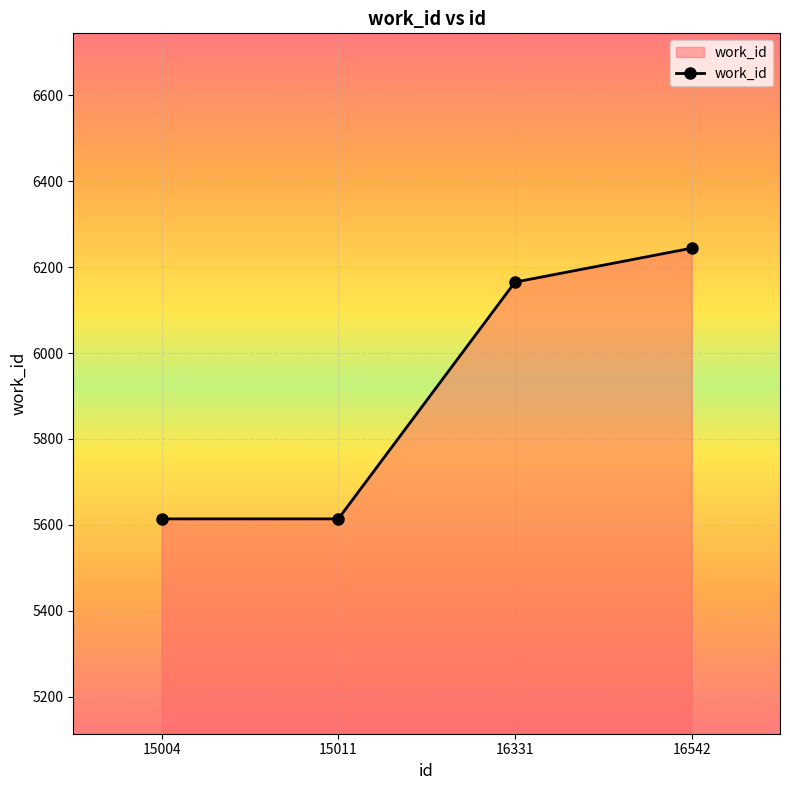

Reading left to right, list all the values displayed in this chart.

15004=5614	15011=5614	16331=6165	16542=6244